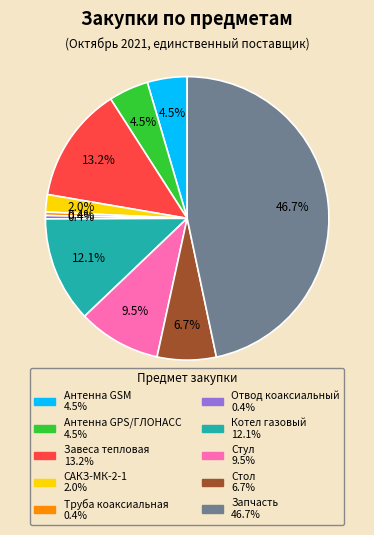

What is the ratio of the value at Завеса тепловая to the value at Котел газовый?

1.1